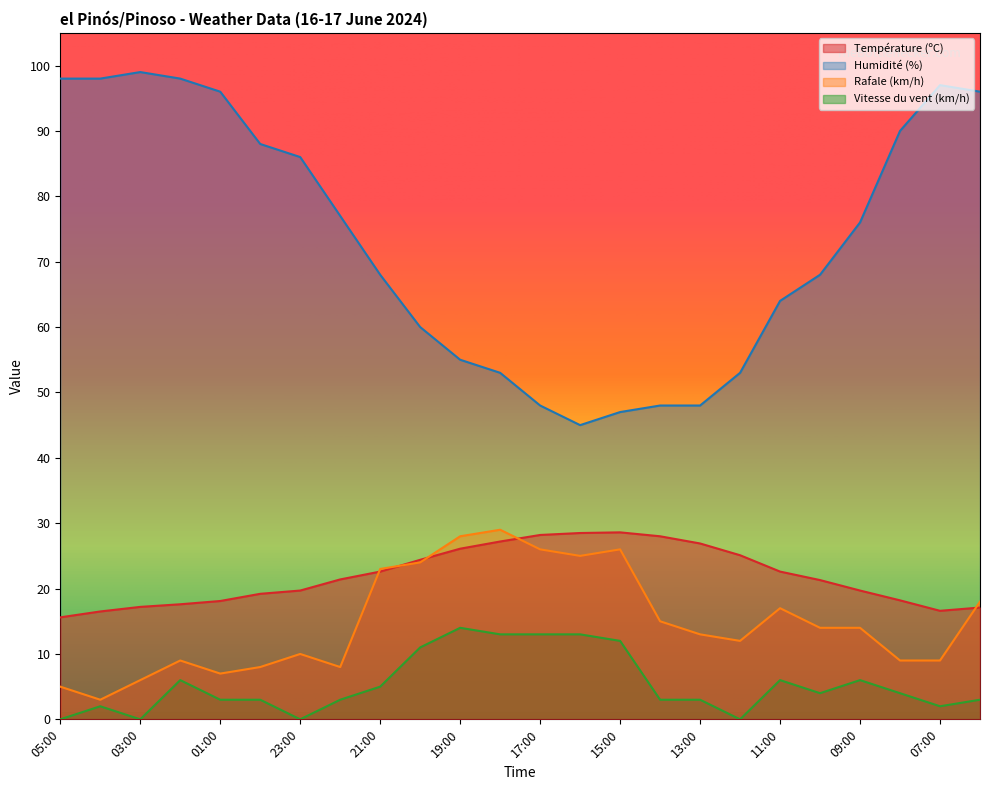

List the labels in order of Température (ºC) value, largest first.

15:00, 16:00, 17:00, 14:00, 18:00, 13:00, 19:00, 12:00, 20:00, 21:00, 11:00, 22:00, 10:00, 23:00, 09:00, 00:00, 08:00, 01:00, 02:00, 03:00, 06:00, 07:00, 04:00, 05:00